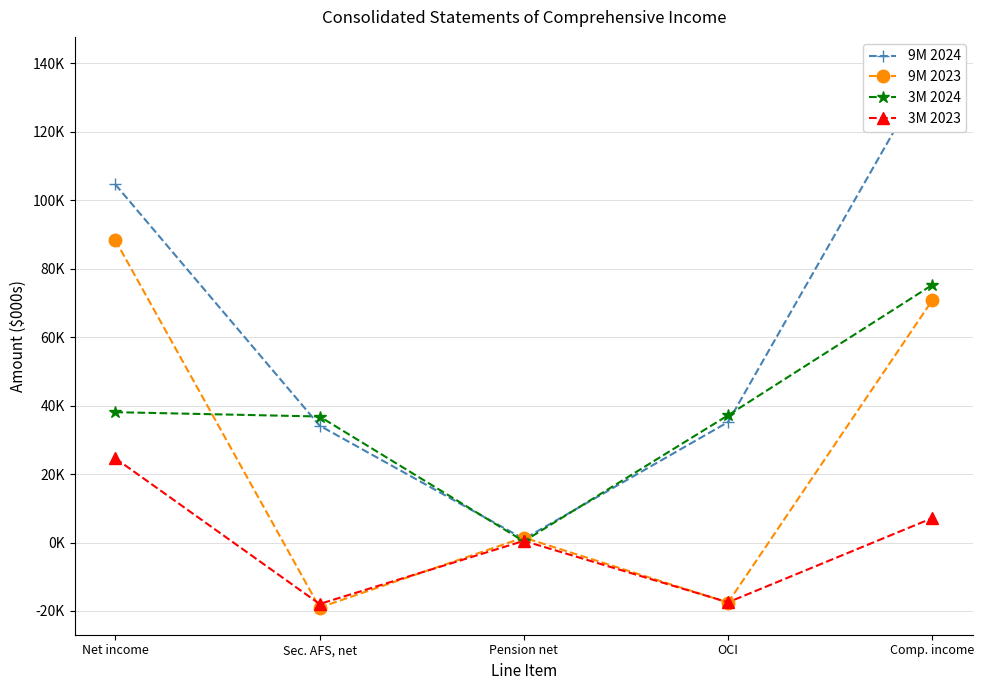

How many intersections are there between 3M 2023 and 9M 2023?

4